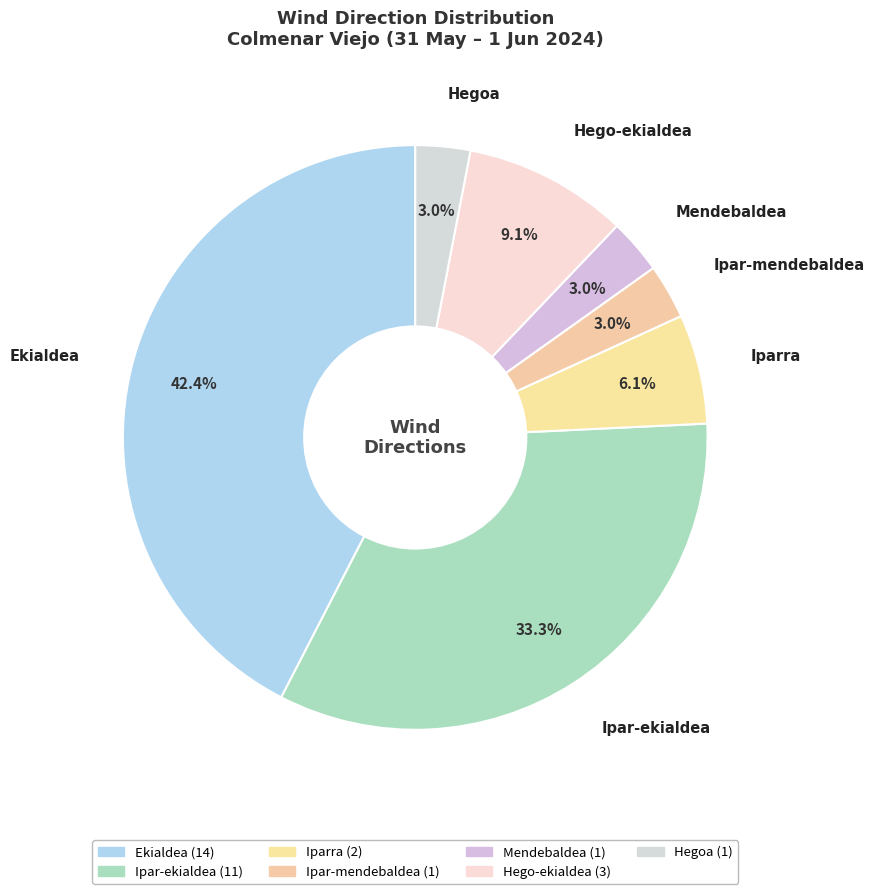

The Hegoa slice represents 12% of the pie. True or false?

False